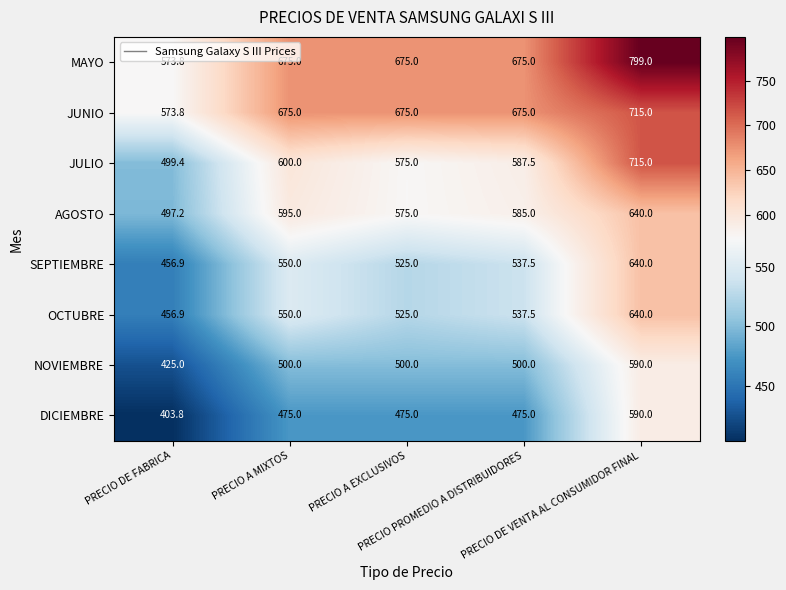

Which series has the largest total across all categories?

MAYO